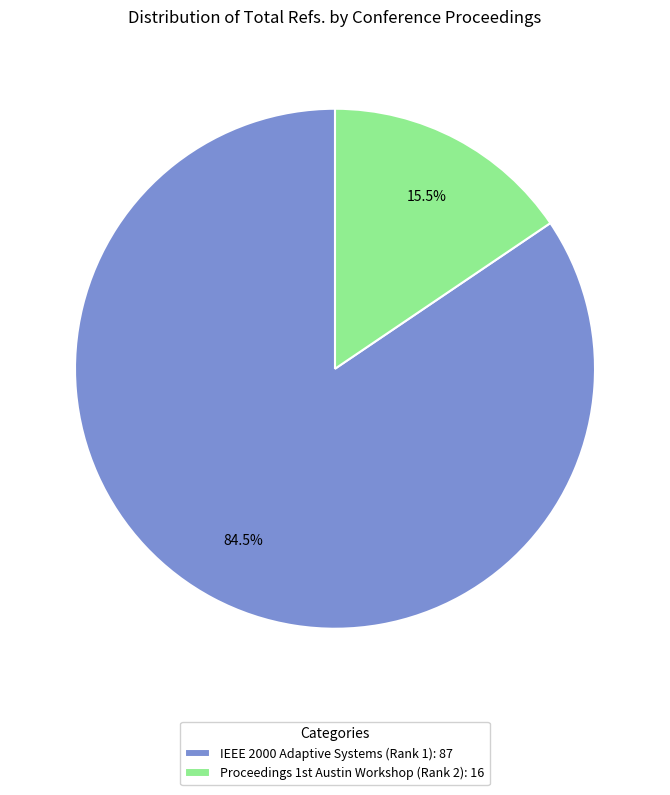

What is the smallest slice in the pie chart?

Proceedings 1st Austin Workshop (Rank 2)